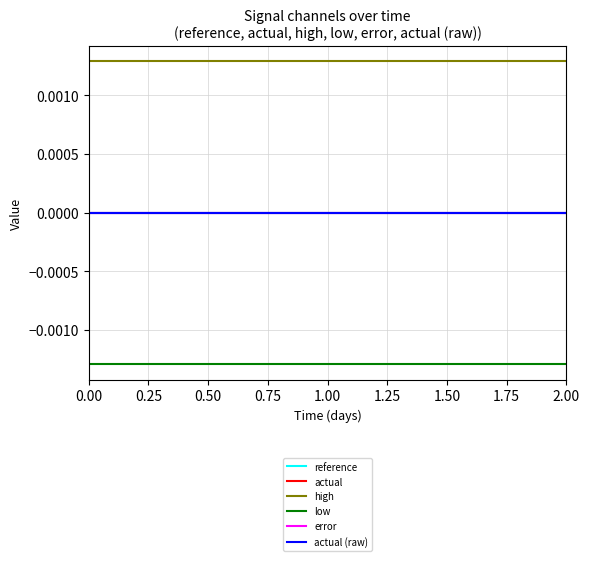

Is this an area chart (filled region under the line)?

No